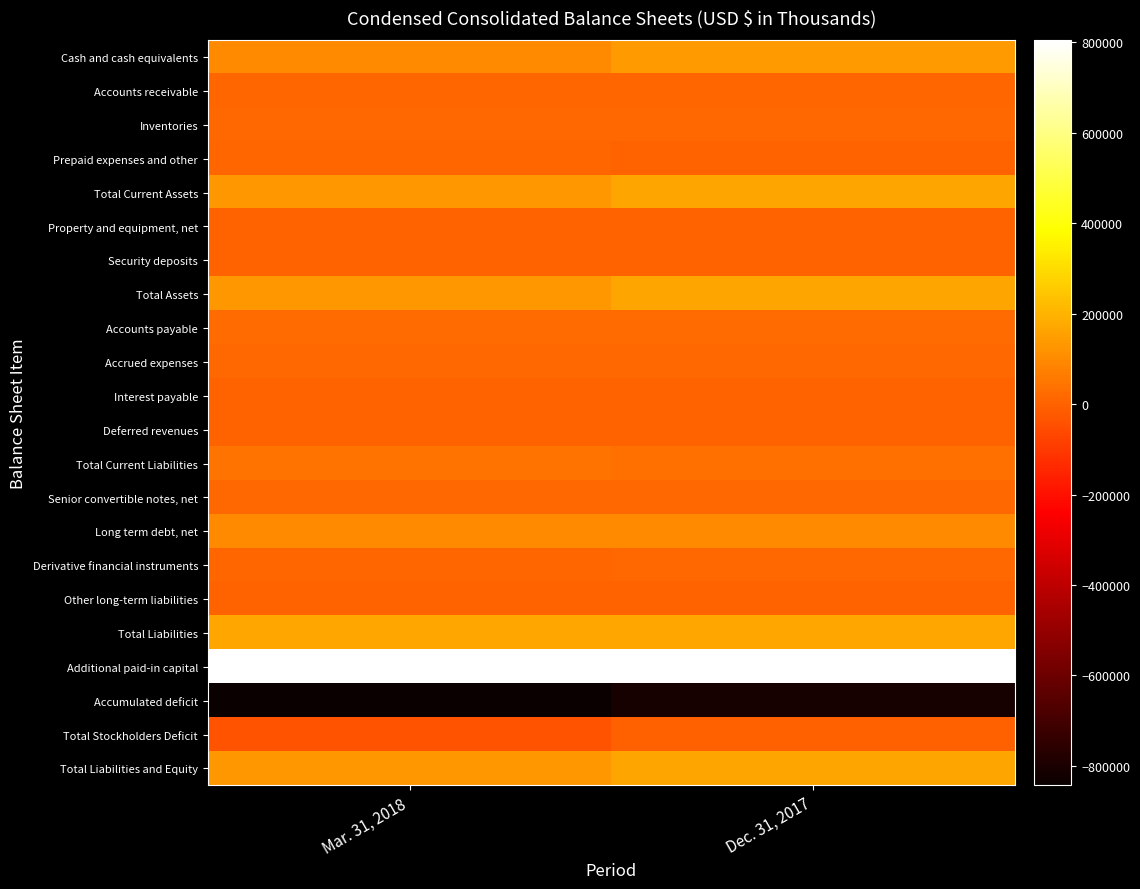

Which series has the largest total across all categories?

Additional paid-in capital